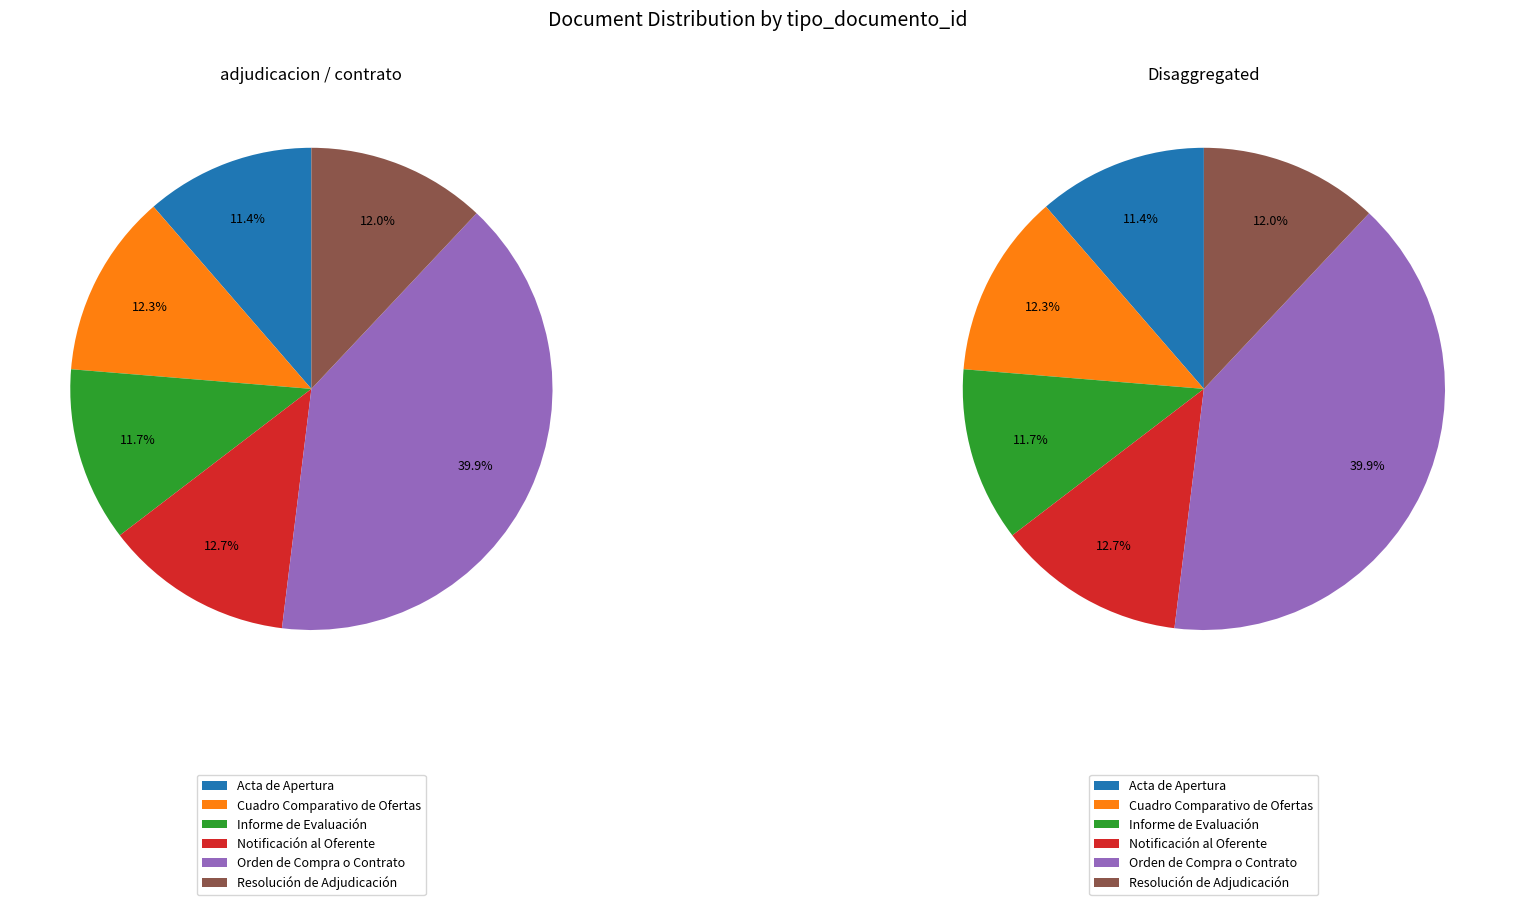

True or false: Notificación al Oferente accounts for 3% of the total.

False